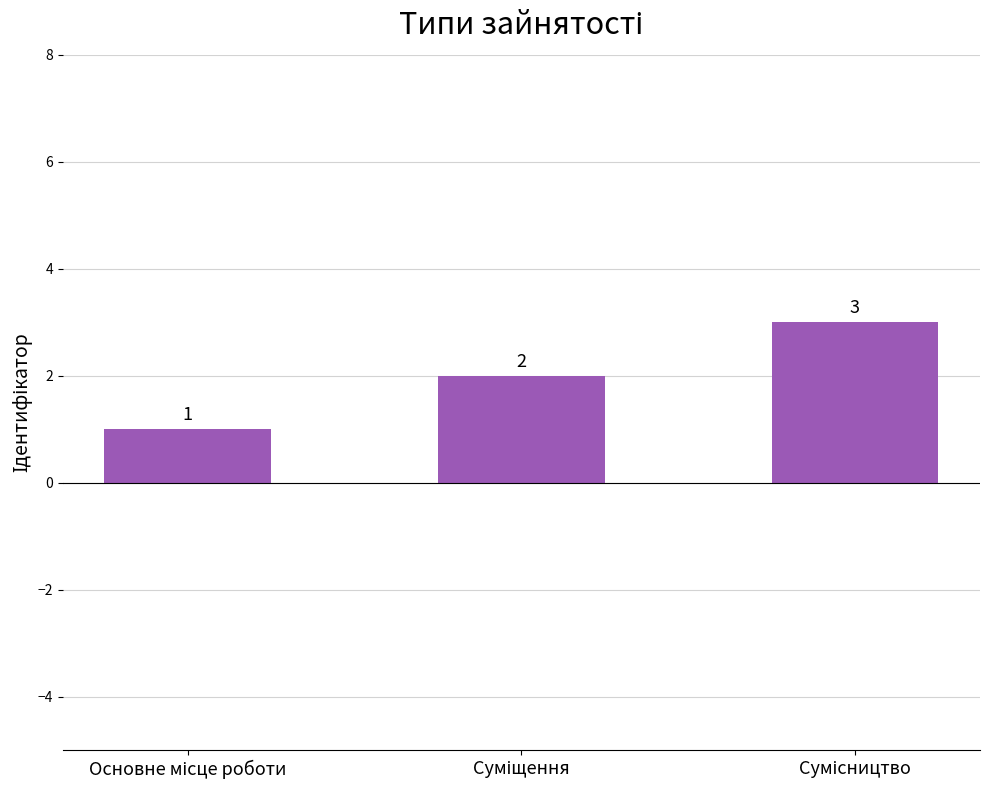

What is the maximum value shown in the chart?

3